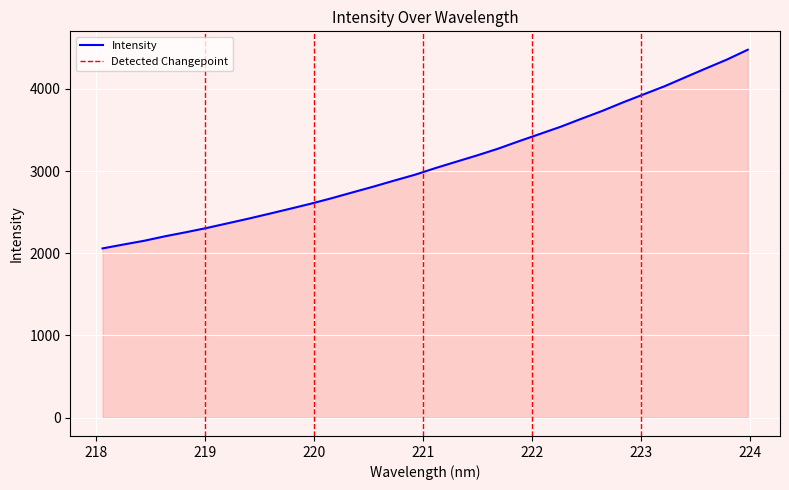

What is the sum of the values at 222.4538 and 218.6332?

5842.1